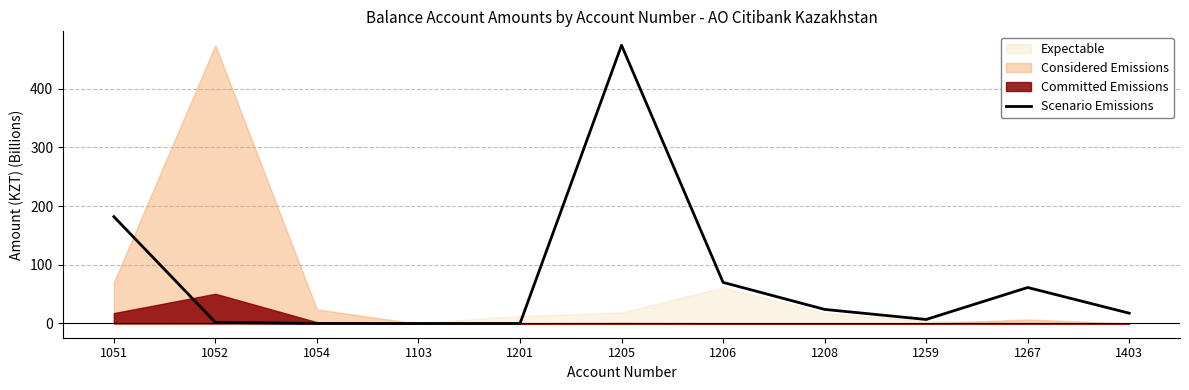

How many points are lower than both their immediate neighbors (excluding endpoints)?

2